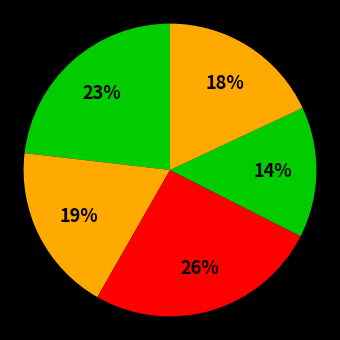

Count the number of slices in the pie.

5